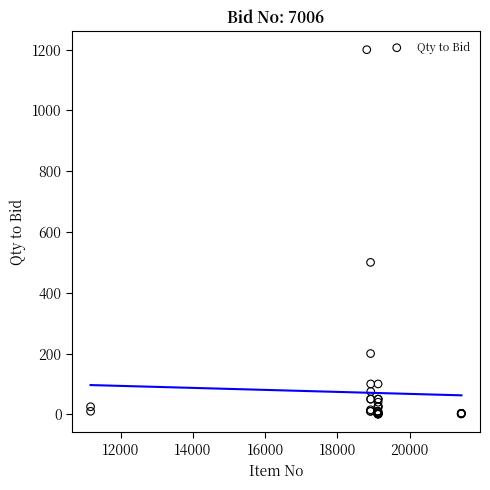

What Y value in the scatter plot is closest to 600?

500